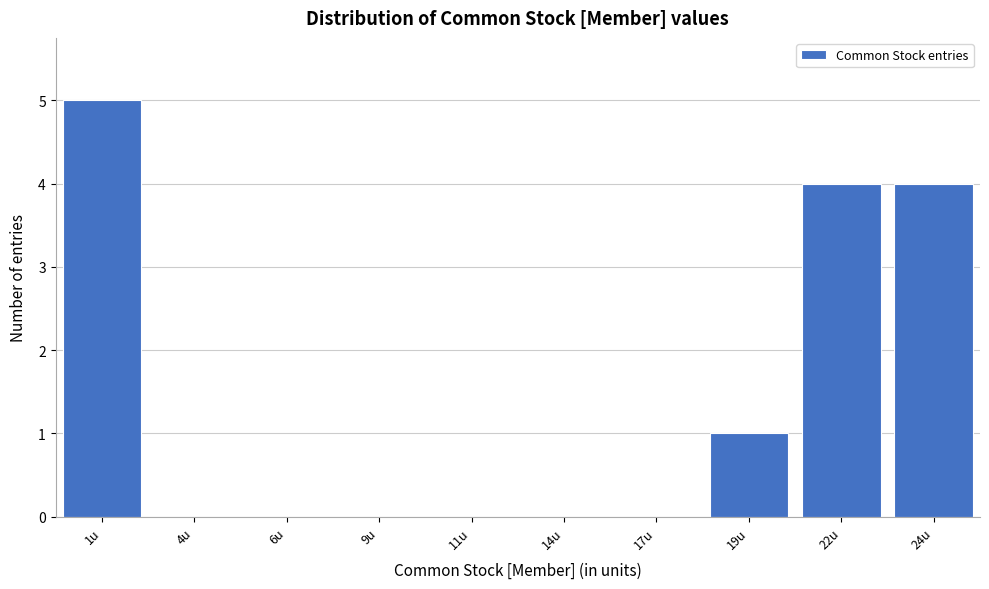

Reading left to right, transcribe all the data shown in this chart.

1u=5	4u=0	6u=0	9u=0	11u=0	14u=0	17u=0	19u=1	22u=4	24u=4